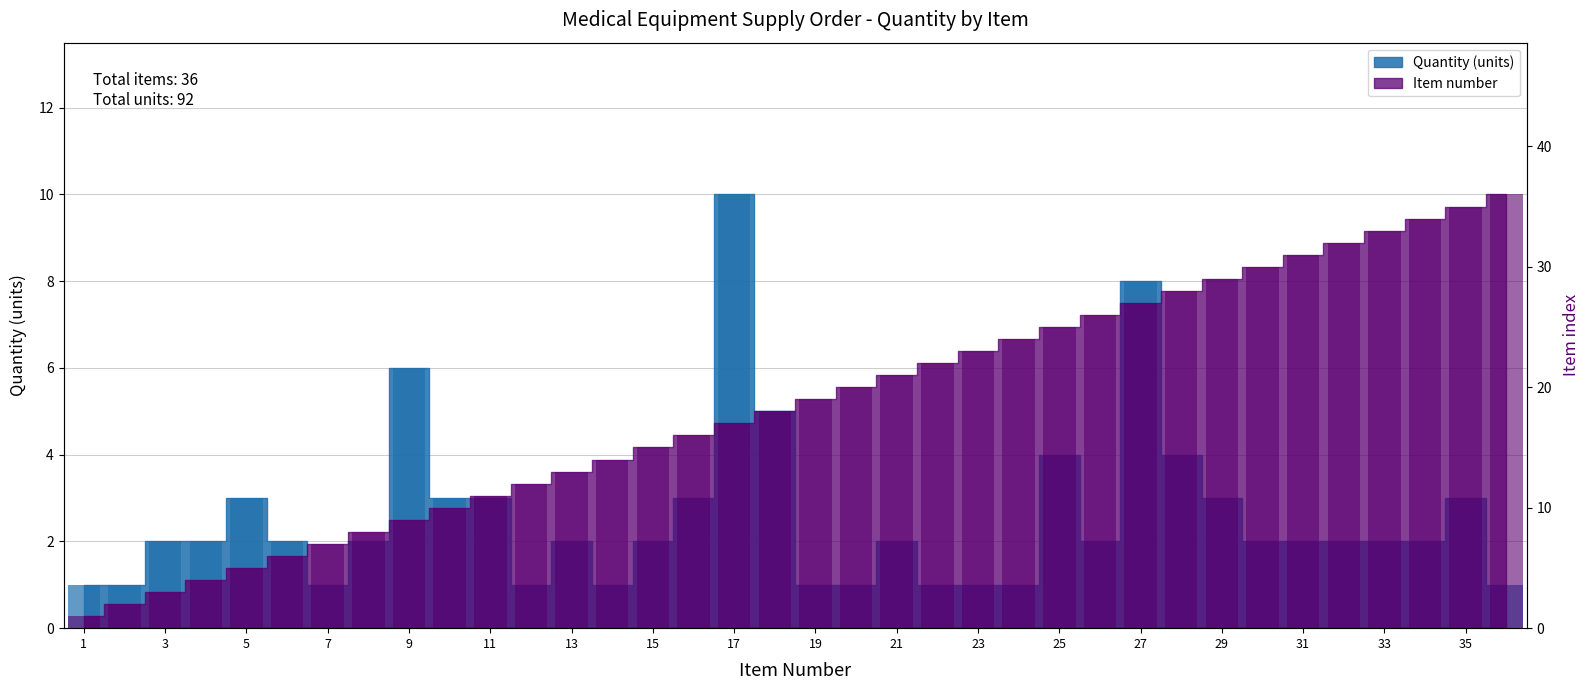

What is the difference between the second highest and second lowest values in the Quantity (units) series?

7